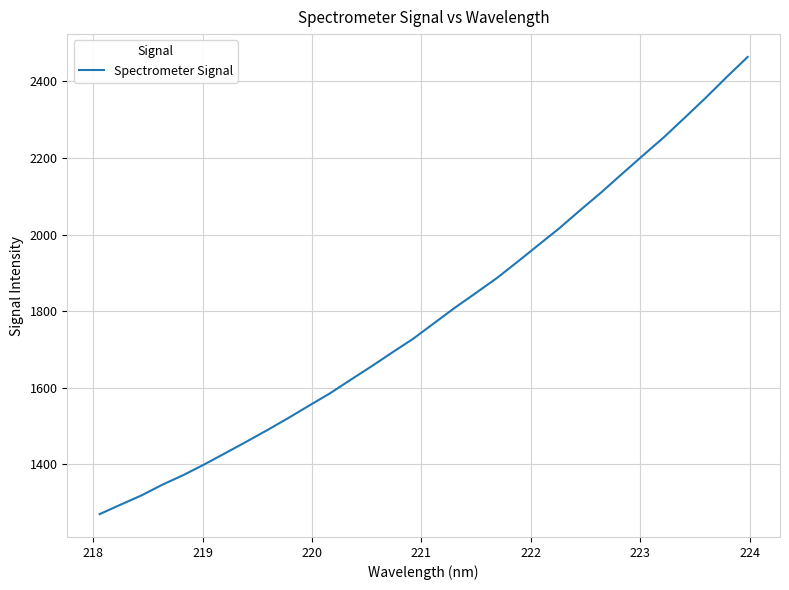

What is the difference between the maximum and minimum values?

1193.2